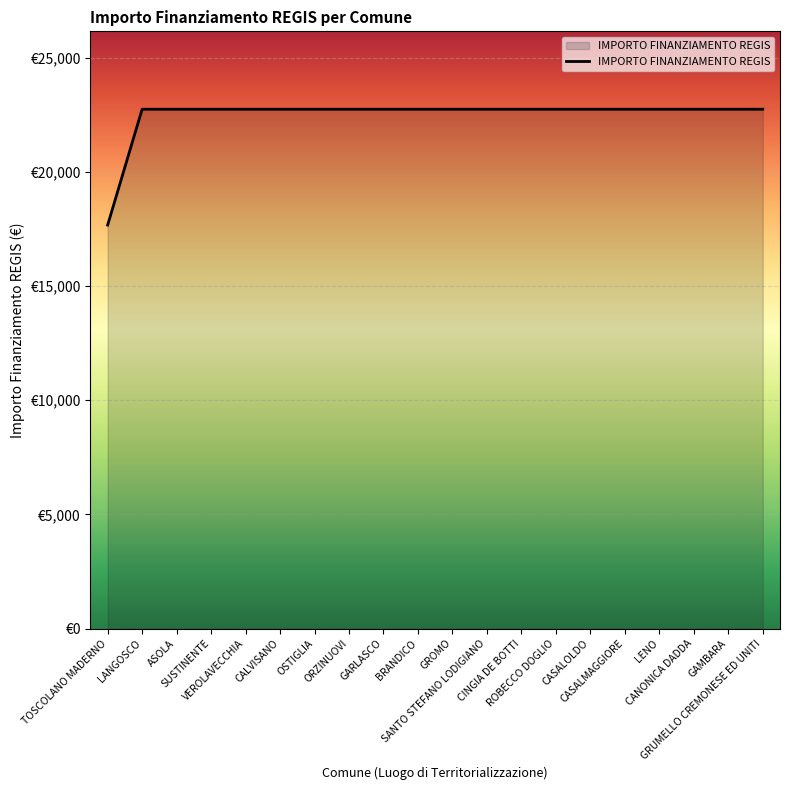

Does the chart have visible grid lines?

Yes